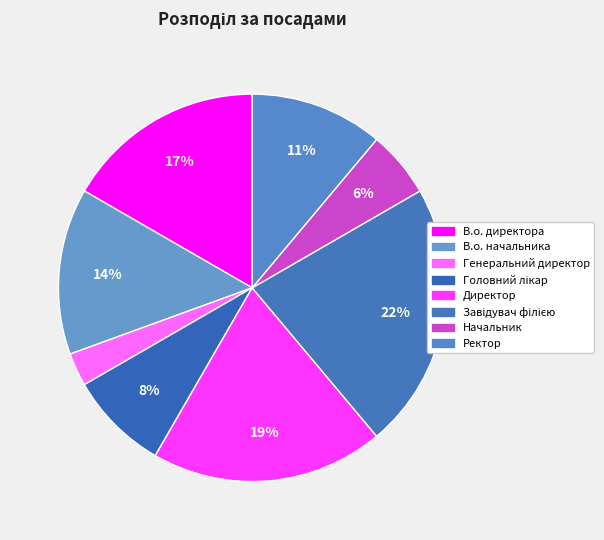

What percentage is the Генеральний директор slice, to the nearest percent?

3%